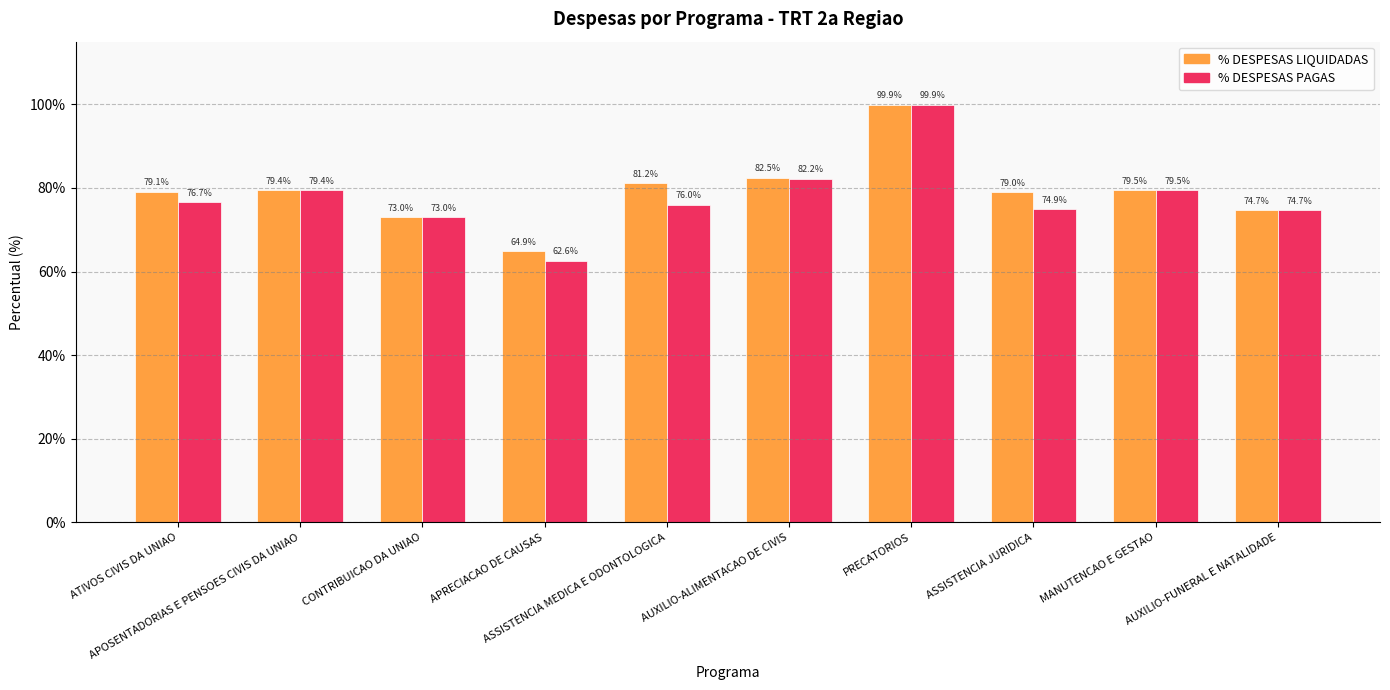

What is the maximum value shown in the chart?

99.9